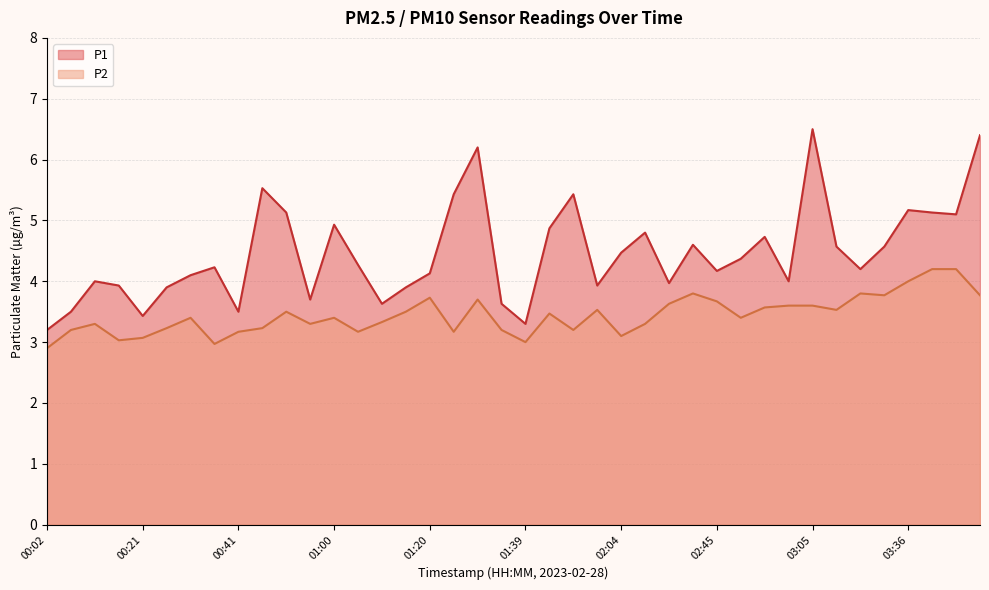

What is the highest value of the P1 series?

6.5